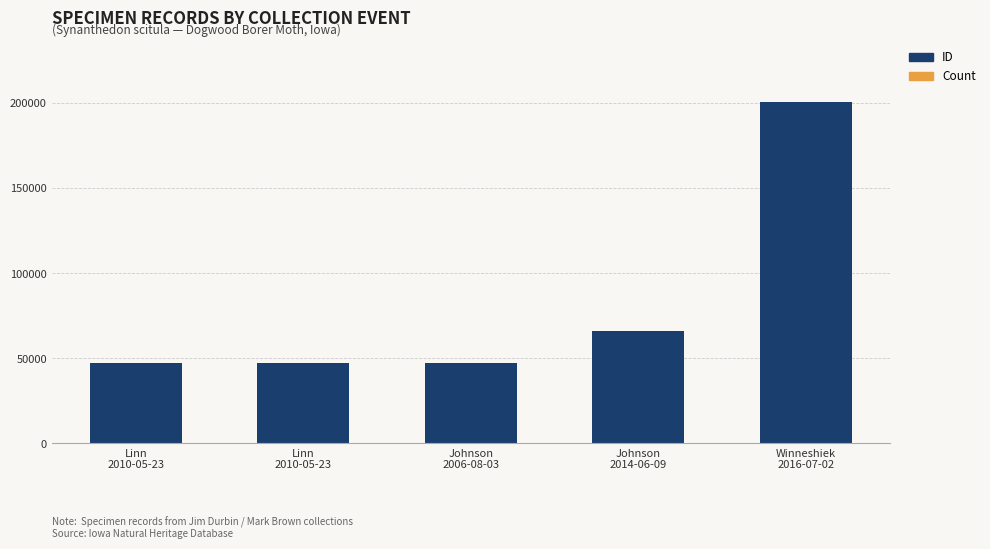

Does the chart contain stacked bars?

Yes